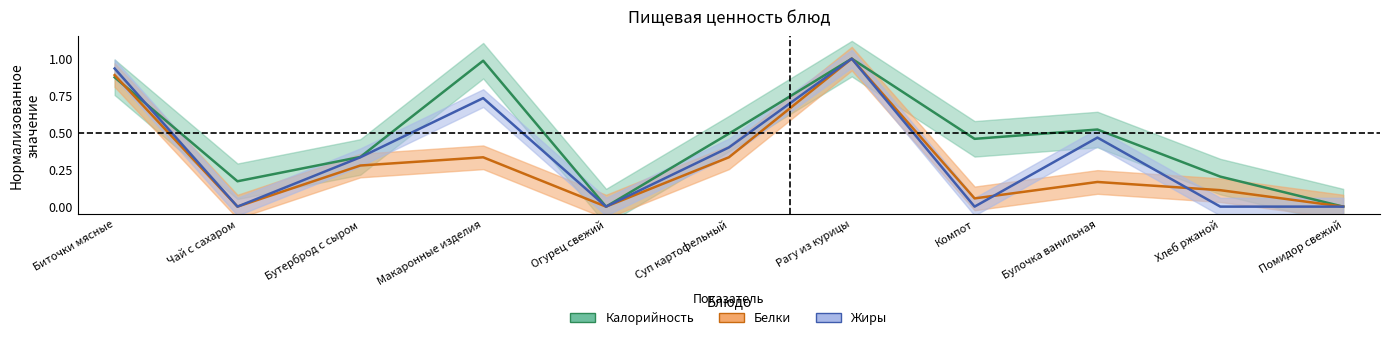

The value of Жиры at Биточки мясные is 0.9. True or false?

True